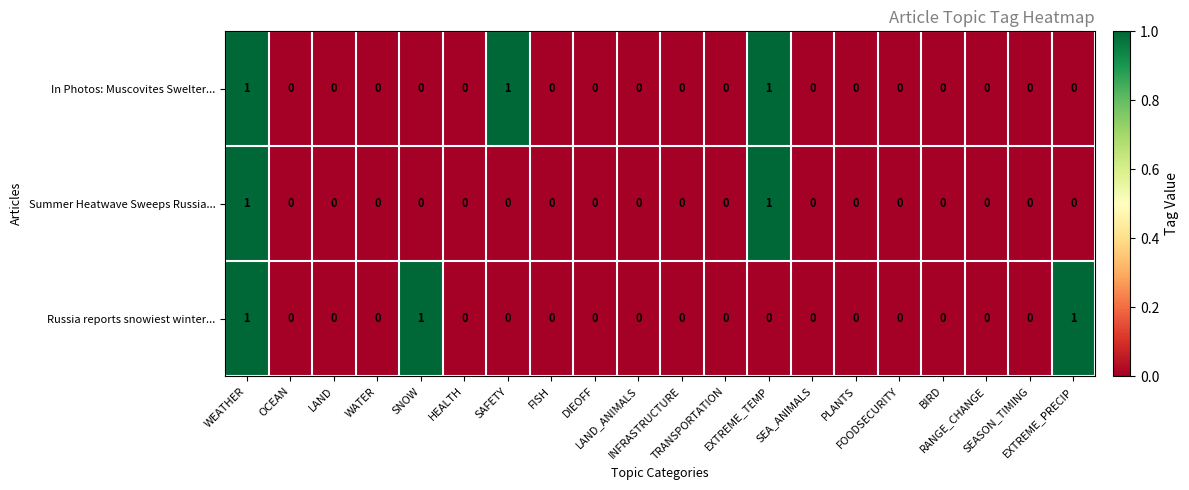

How many Russia reports snowiest winter... values are between 0 and 1?

20